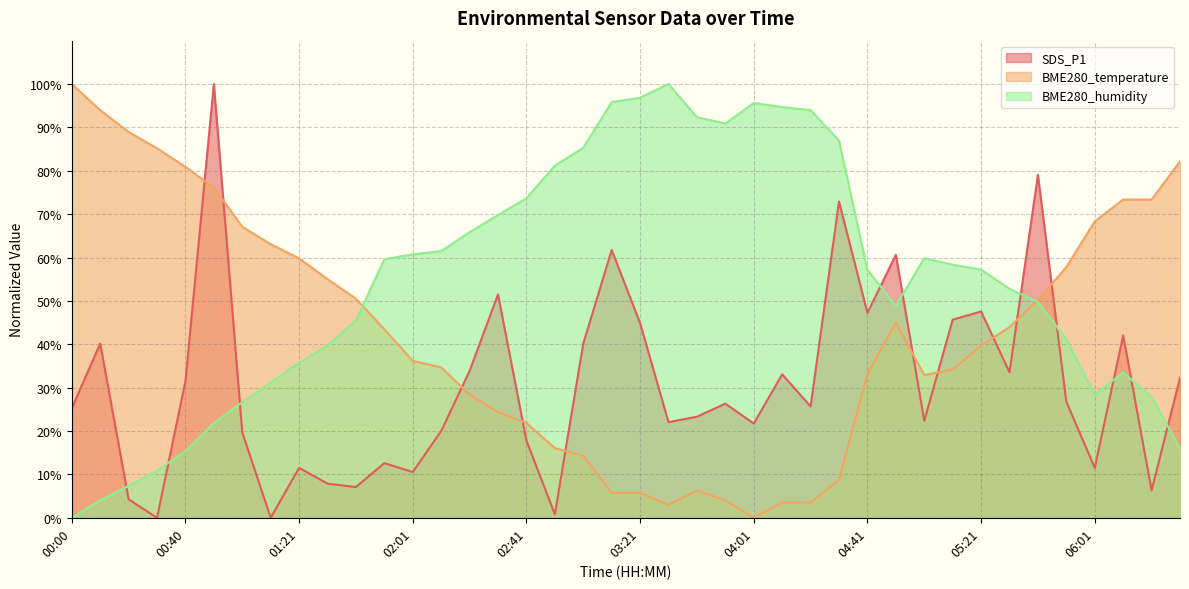

At which category is the sum across all series the highest?

00:51